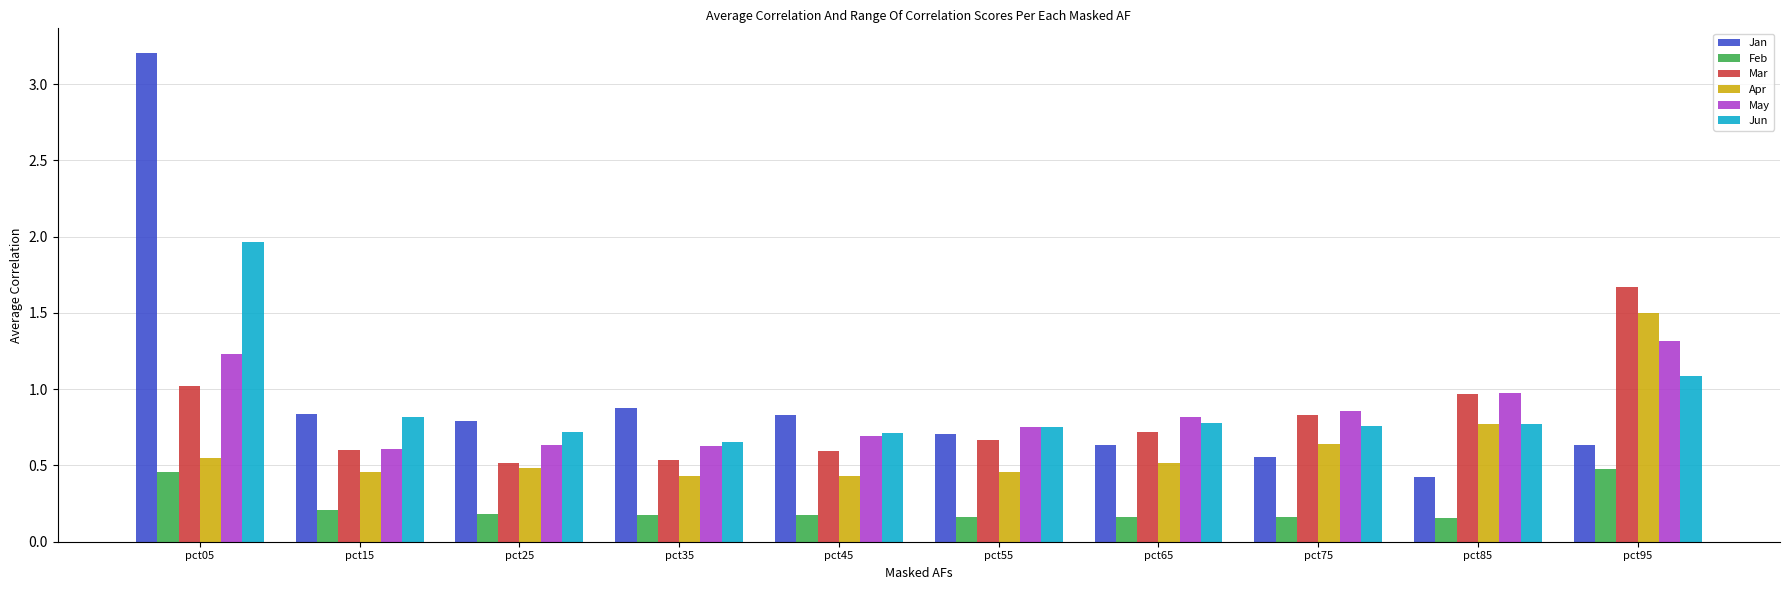

Which series has the widest spread of values?

Jan